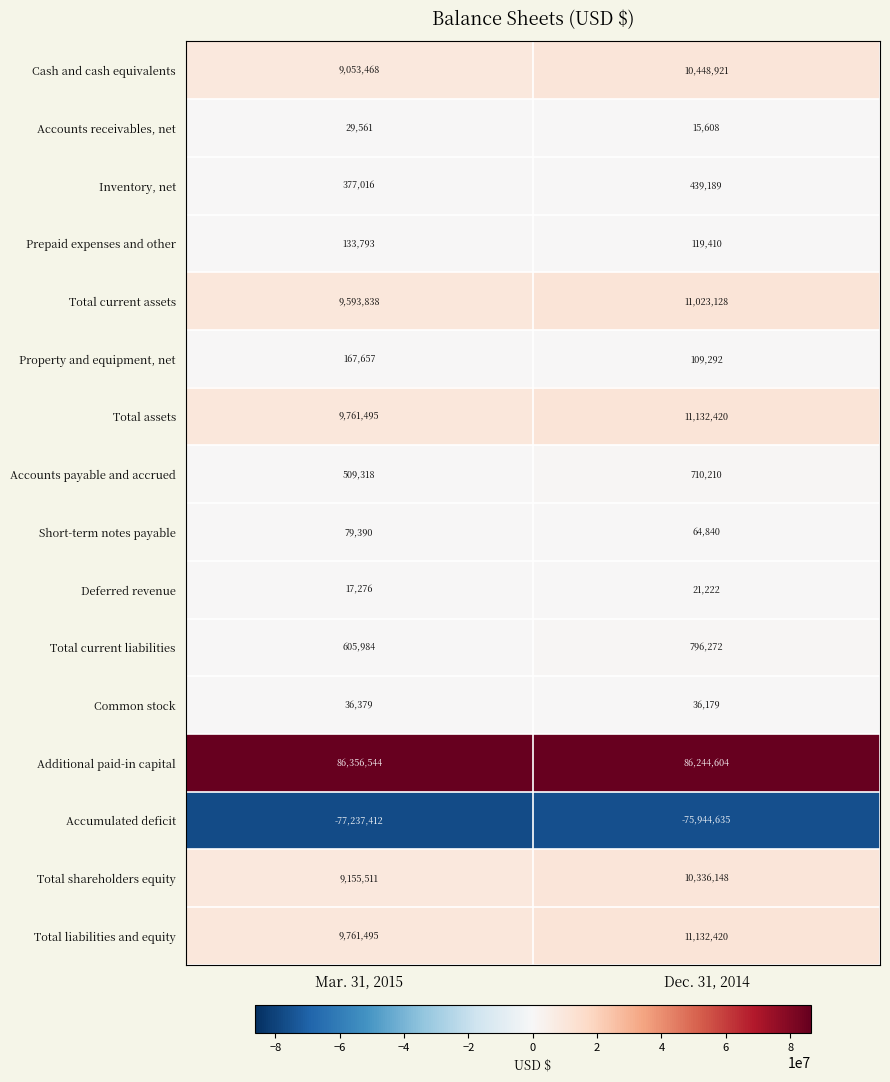

Which series changed the most between Mar. 31, 2015 and Dec. 31, 2014?

Total current assets